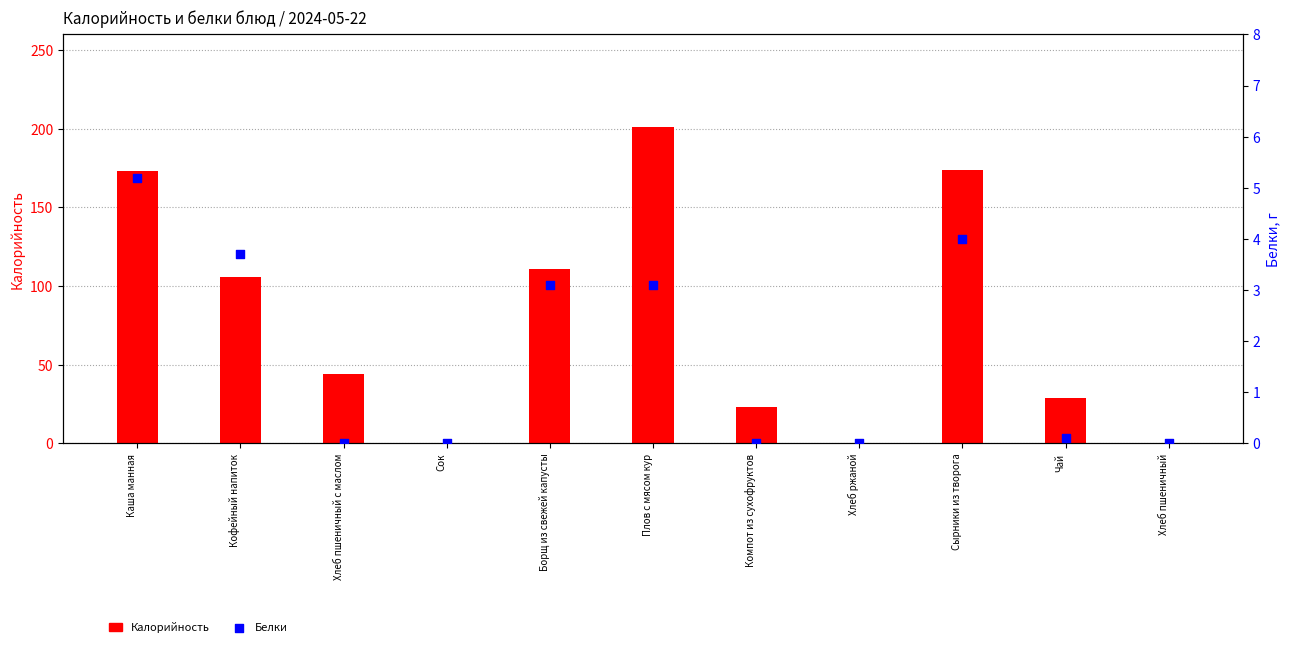

Which series contains the lowest Y value?

Калорийность